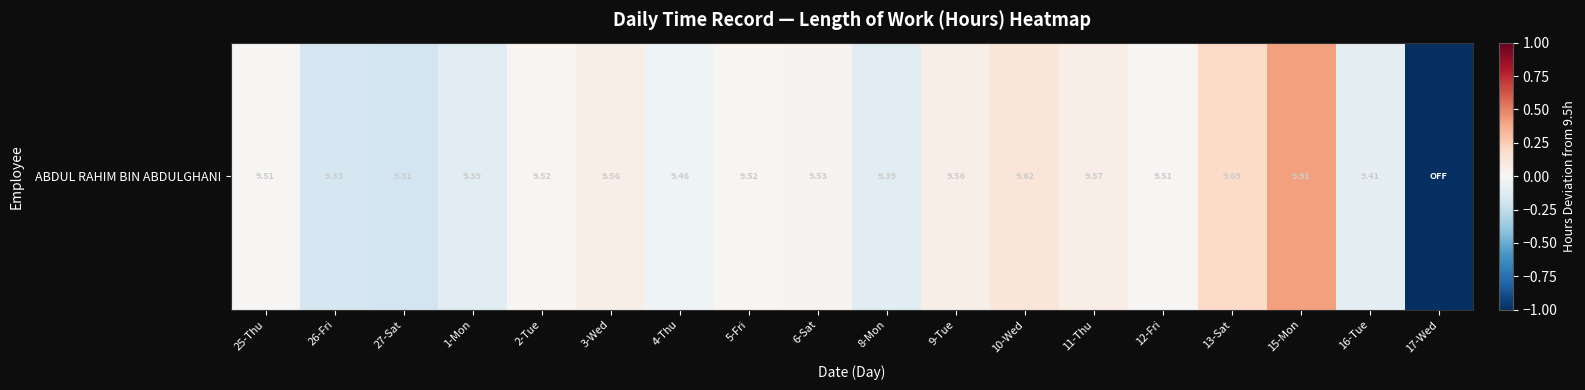

At which category does the chart reach its peak across all series?

15-Mon